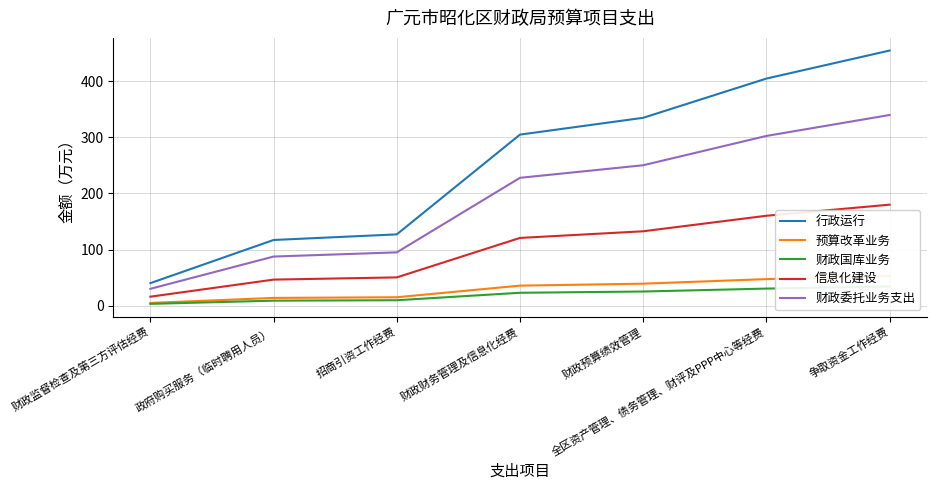

What is the label of the 7th point from the right?

财政监督检查及第三方评估经费